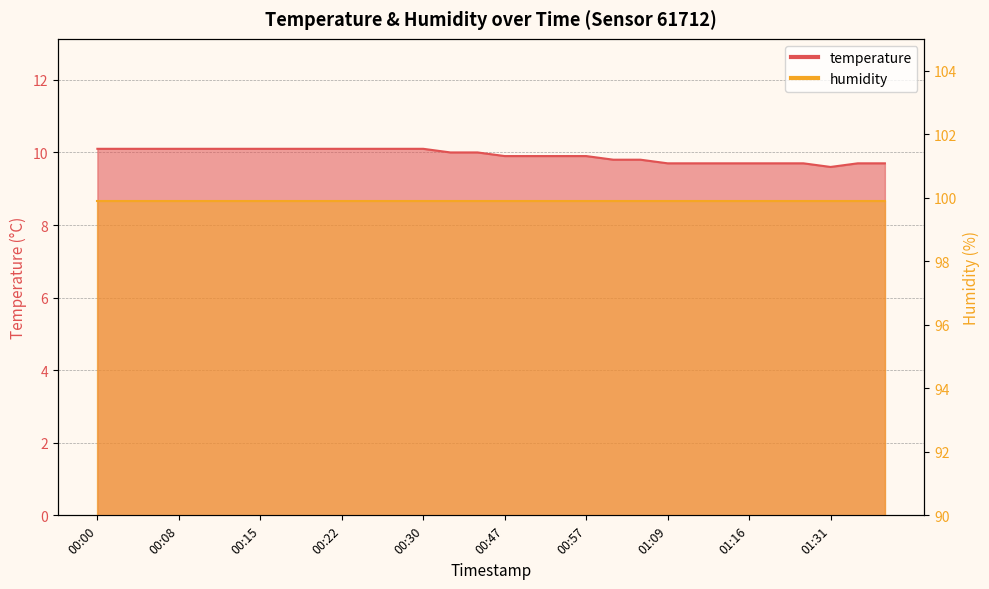

Which label corresponds to the largest value in the chart?

00:00